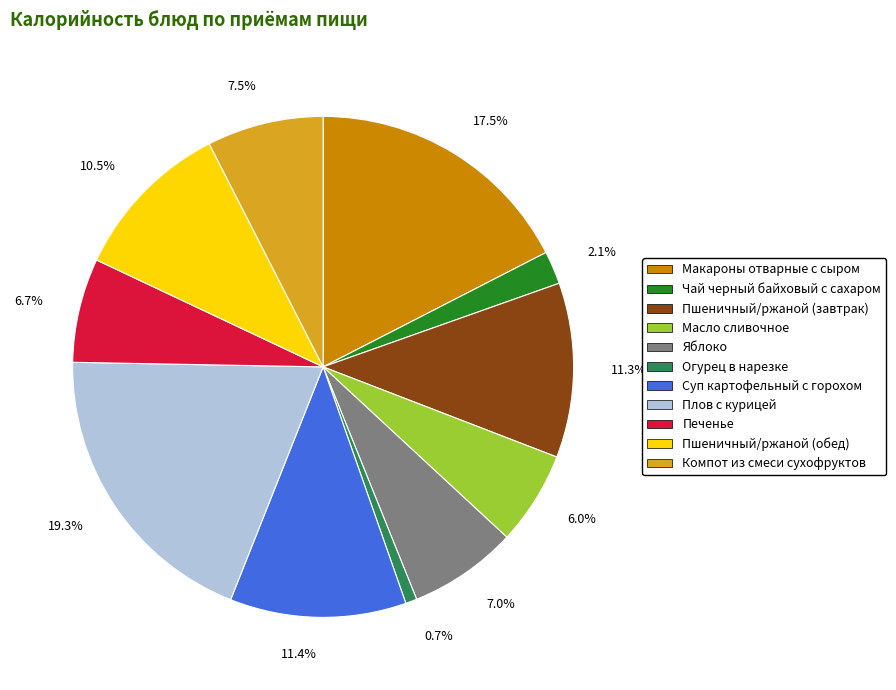

Is there a majority slice in this chart?

No